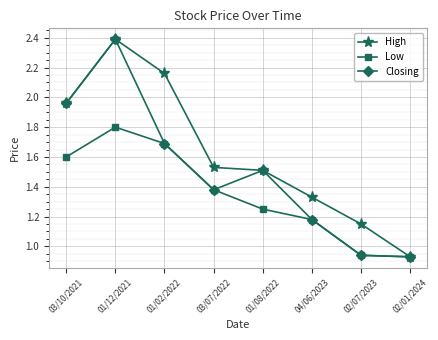

List the series in order of their overall mean, highest first.

High, Closing, Low